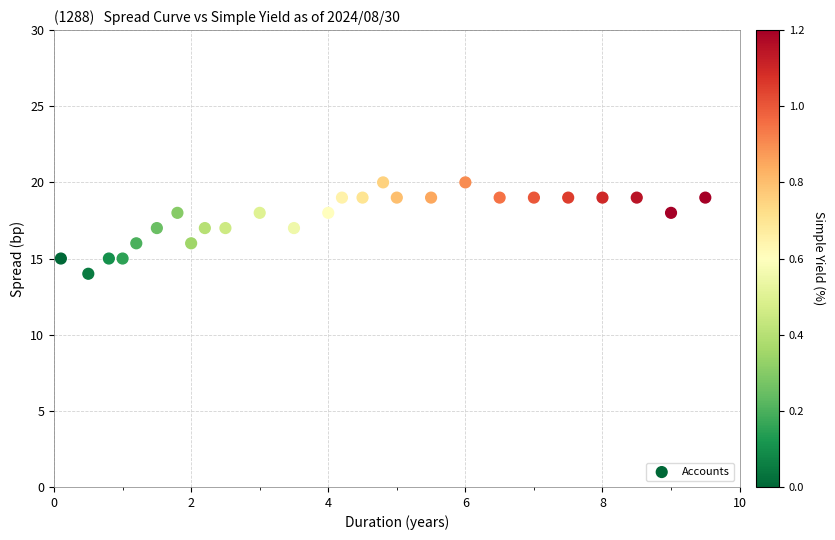

What is the range of Y values (max minus min)?

6